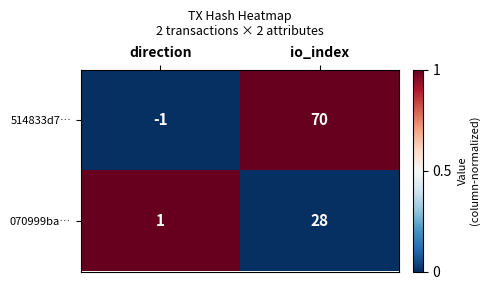

At how many categories does at least one series exceed 0?

2